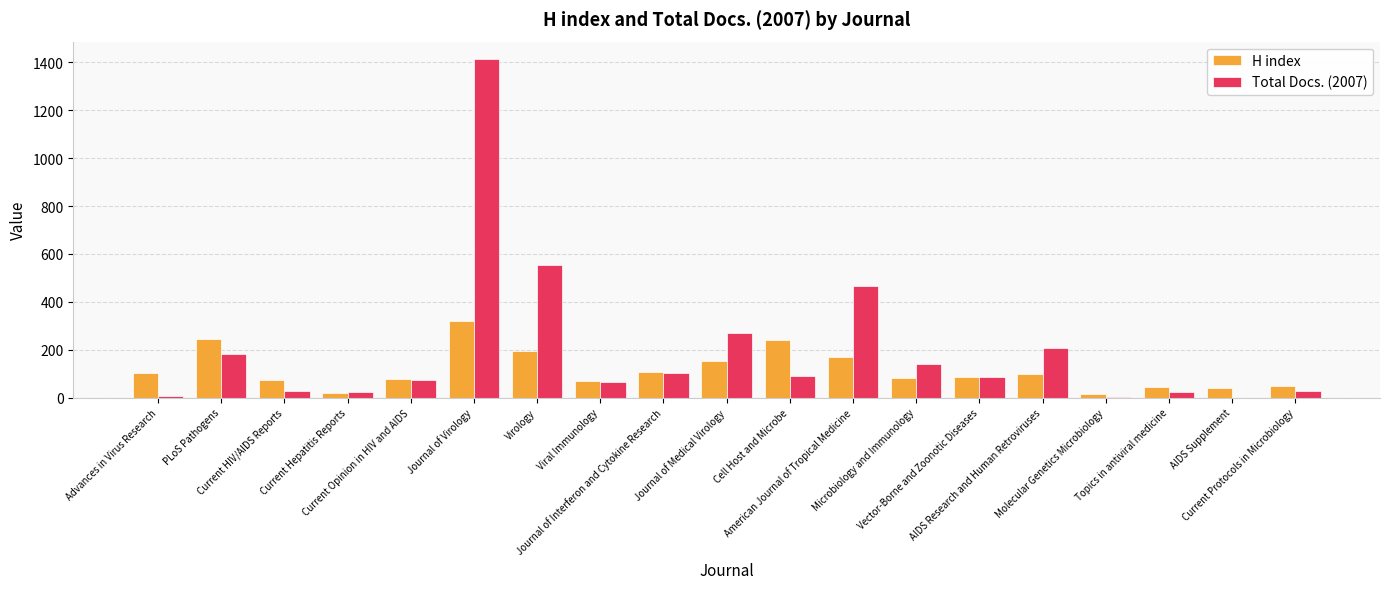

Is the value of Total Docs. (2007) at Microbiology and Immunology greater than the value of H index at Viral Immunology?

Yes